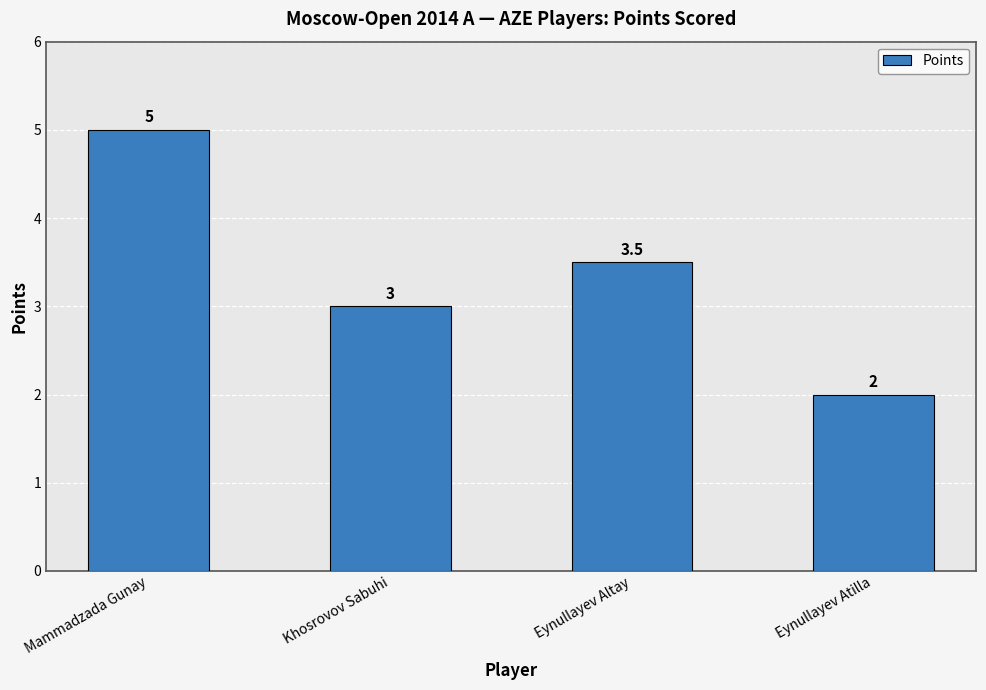

What is the label of the 2nd bar from the right?

Eynullayev Altay